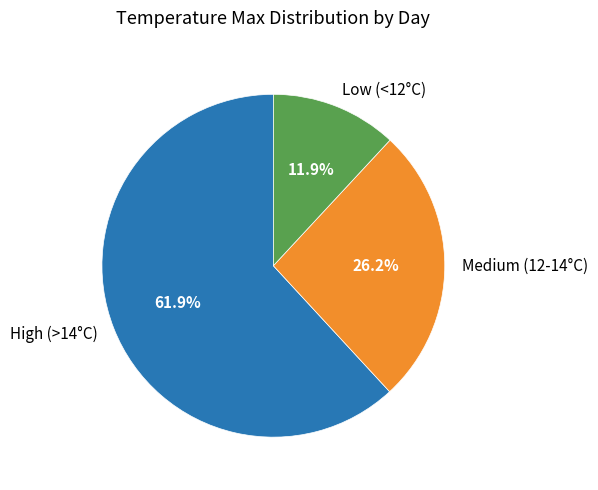

Rank the categories by value from highest to lowest.

High (>14°C), Medium (12-14°C), Low (<12°C)